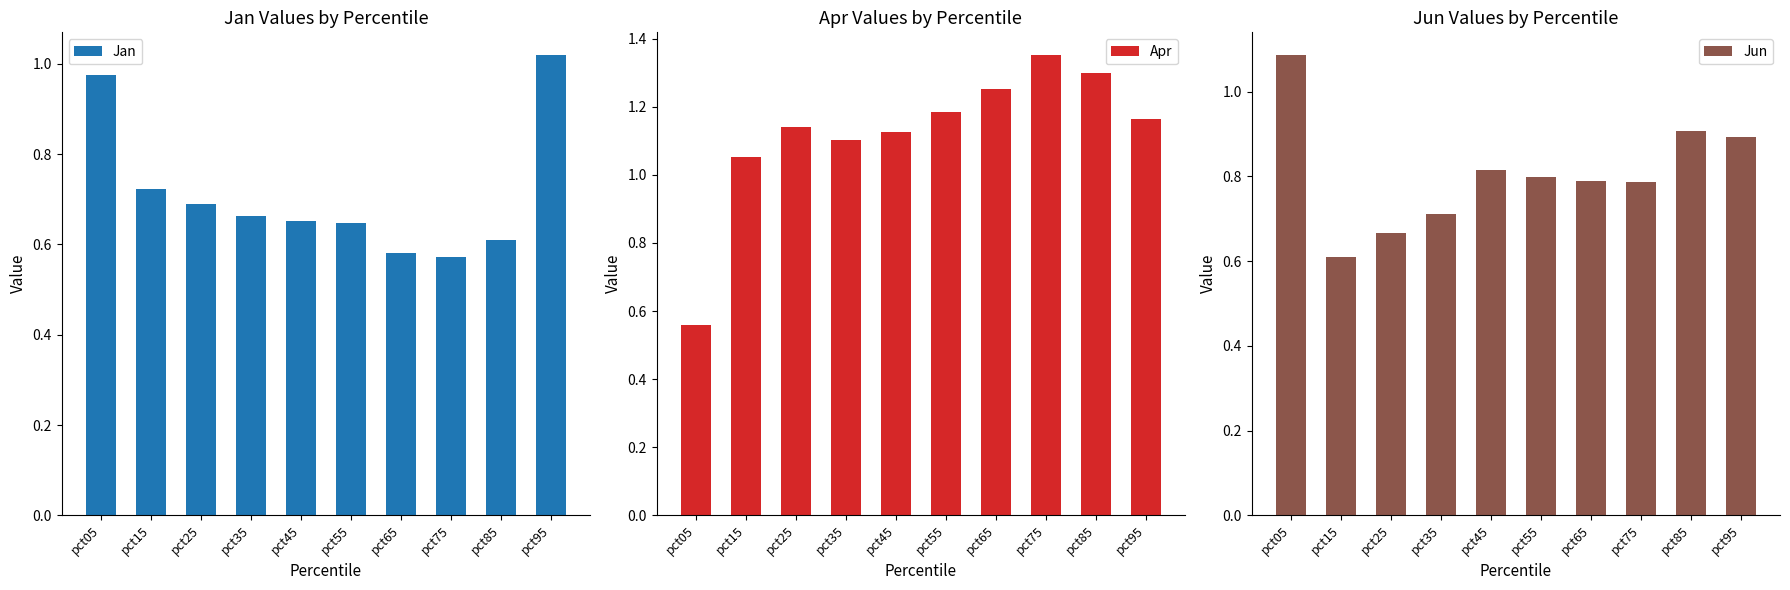

True or false: Jan has a value of 0.6 at pct85.

True